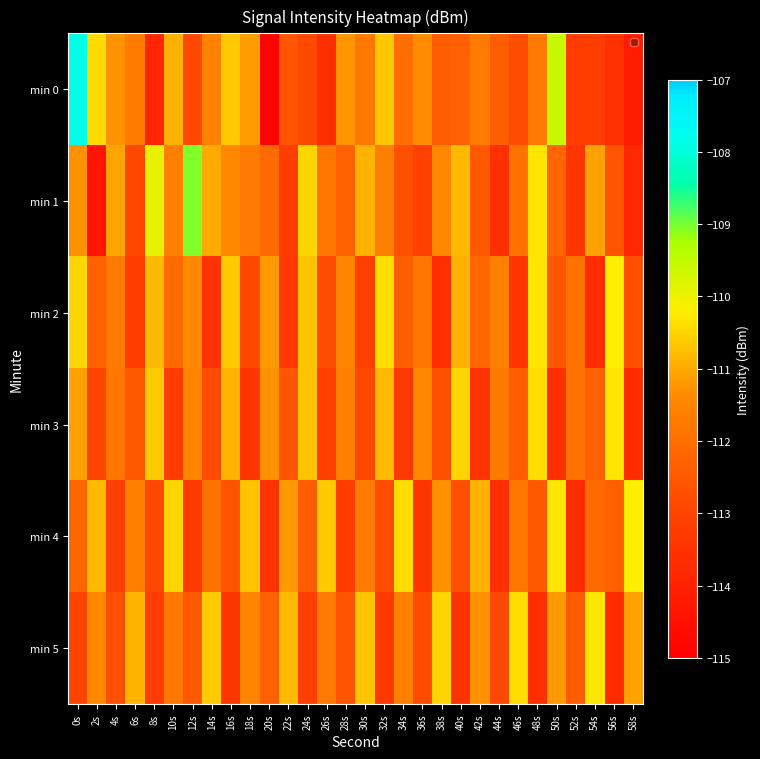

What is the total value across all series at 18s?

-671.4